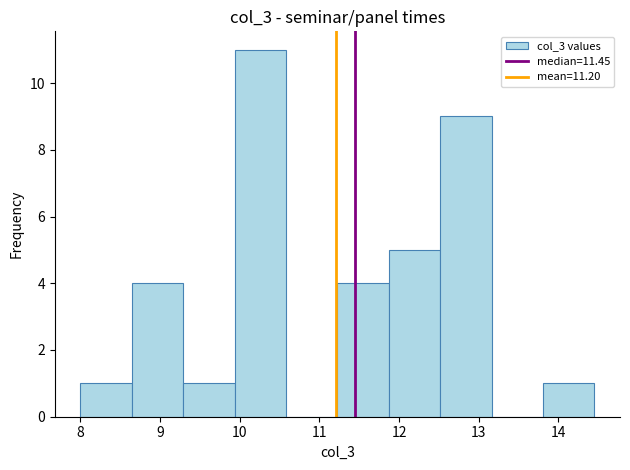

Reading left to right, list every bar in this chart as the range it spans on the x-axis followed by its height. Neither the bar edges nor the heights are printed on the chart, so give them approximately, as read against the axes.

8.0 to 8.6: 1
8.6 to 9.3: 4
9.3 to 9.9: 1
9.9 to 10.6: 11
10.6 to 11.2: 0
11.2 to 11.9: 4
11.9 to 12.5: 5
12.5 to 13.2: 9
13.2 to 13.8: 0
13.8 to 14.5: 1